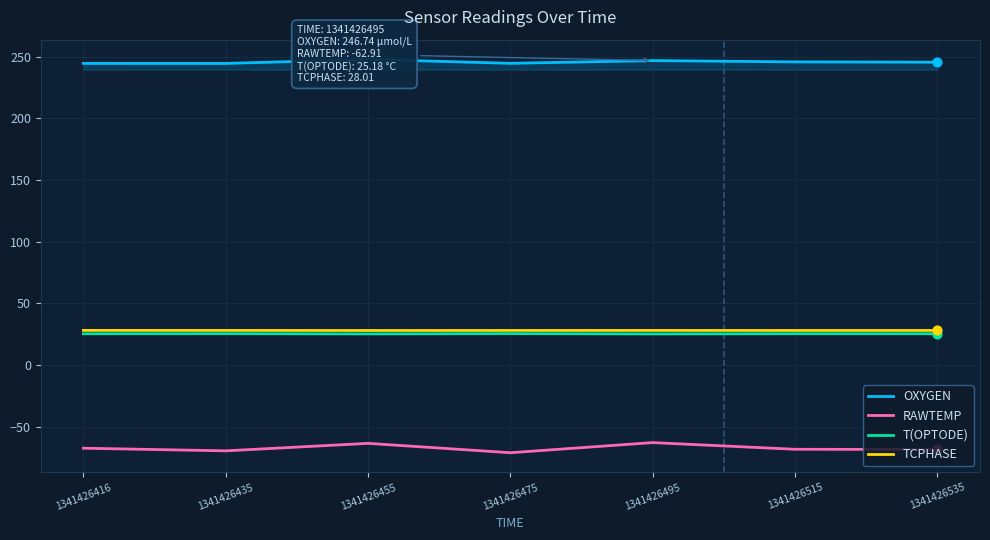

What is the difference between the highest and lowest values at 1341426535?

313.9